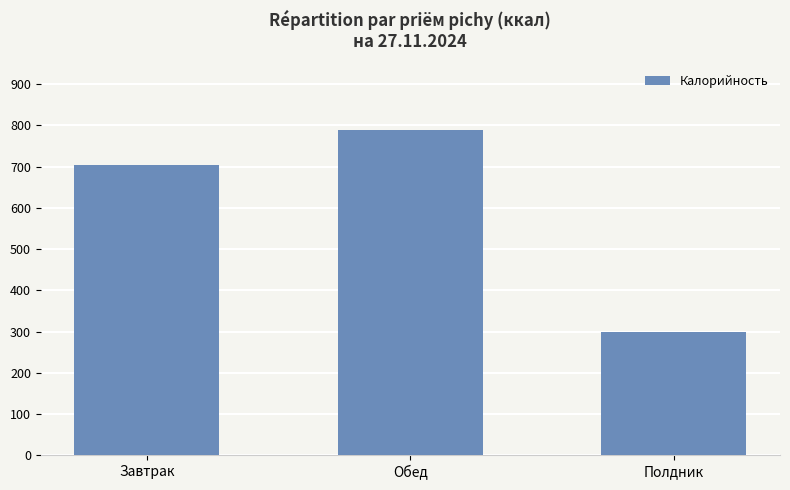

What is the smallest value displayed?

298.0